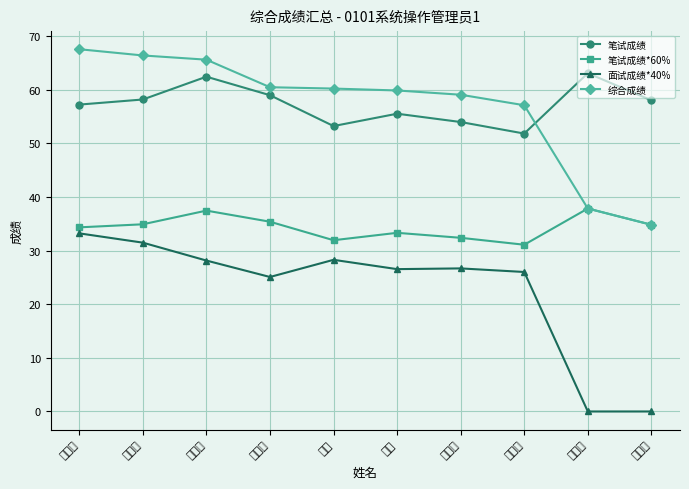

Where is the first local minimum for 笔试成绩?

王壮